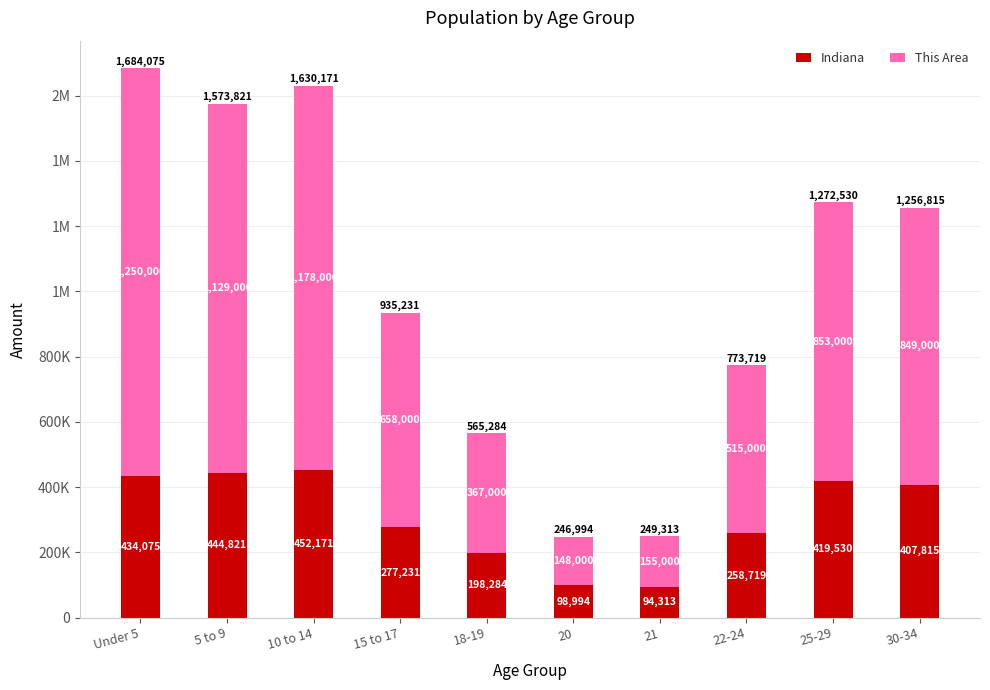

What is the approximate value of Indiana at 10 to 14?

452171